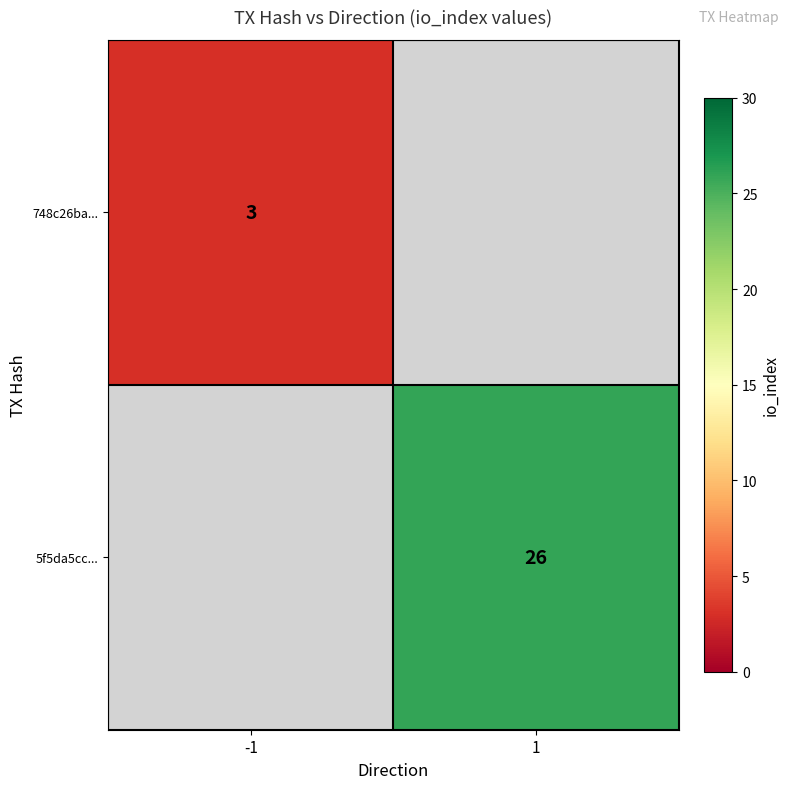

The value of 5f5da5cc... at 1 is 26. True or false?

True